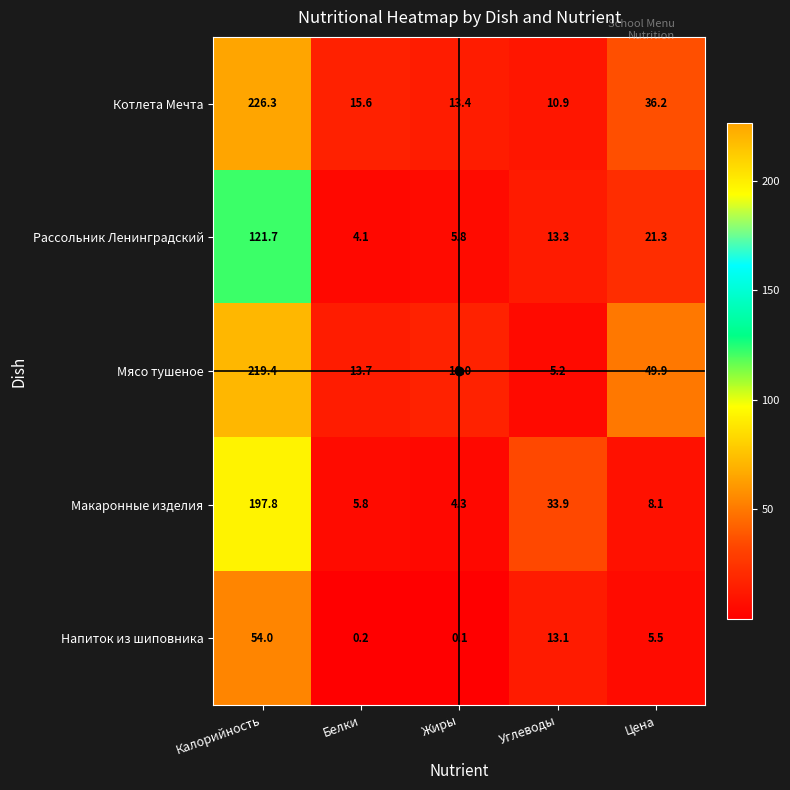

What is the difference between the Напиток из шиповника values at Углеводы and Цена?

7.6